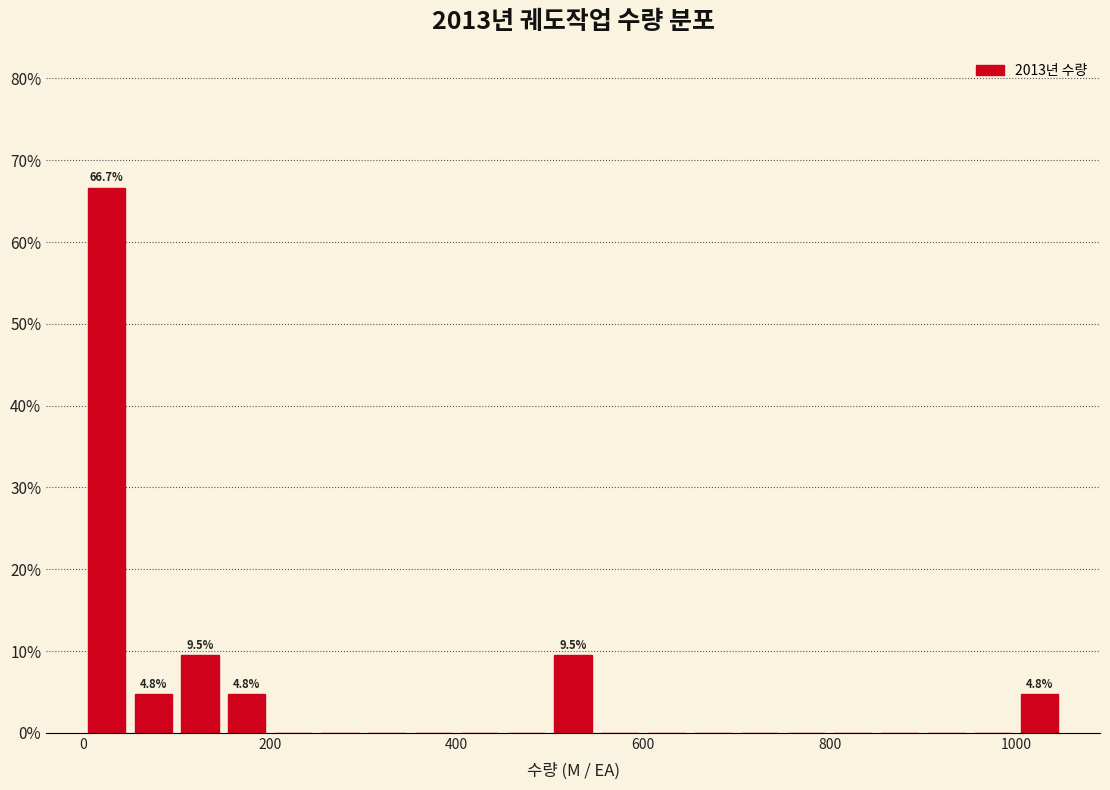

Read against the x-axis, roughly where is the centre of the tallest bar?

20